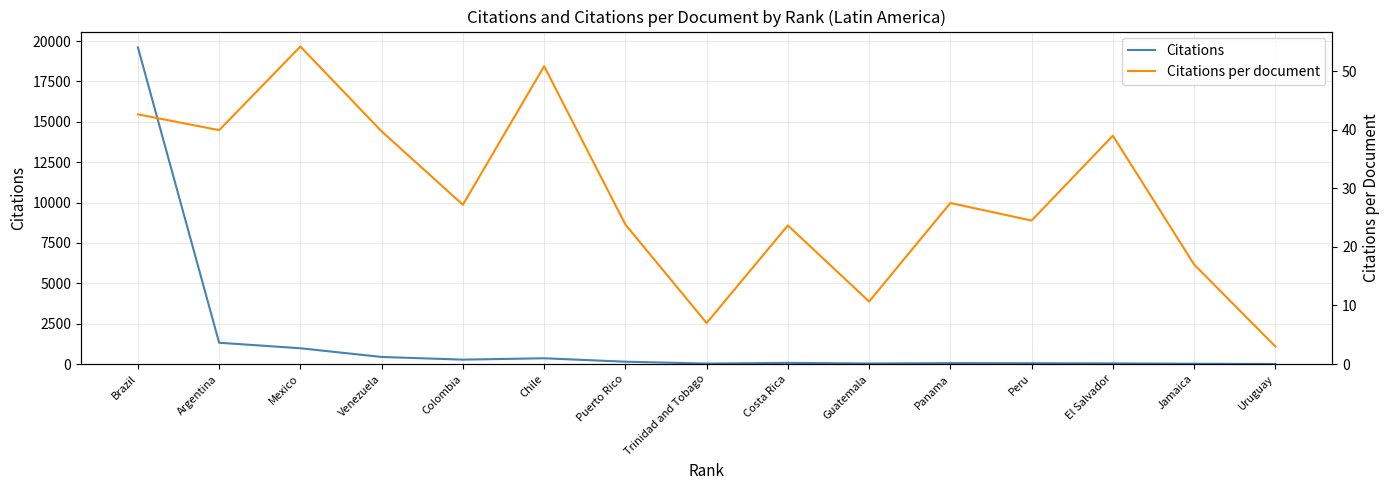

What is the difference between the second highest and minimum values in the Citations per document series?

47.9